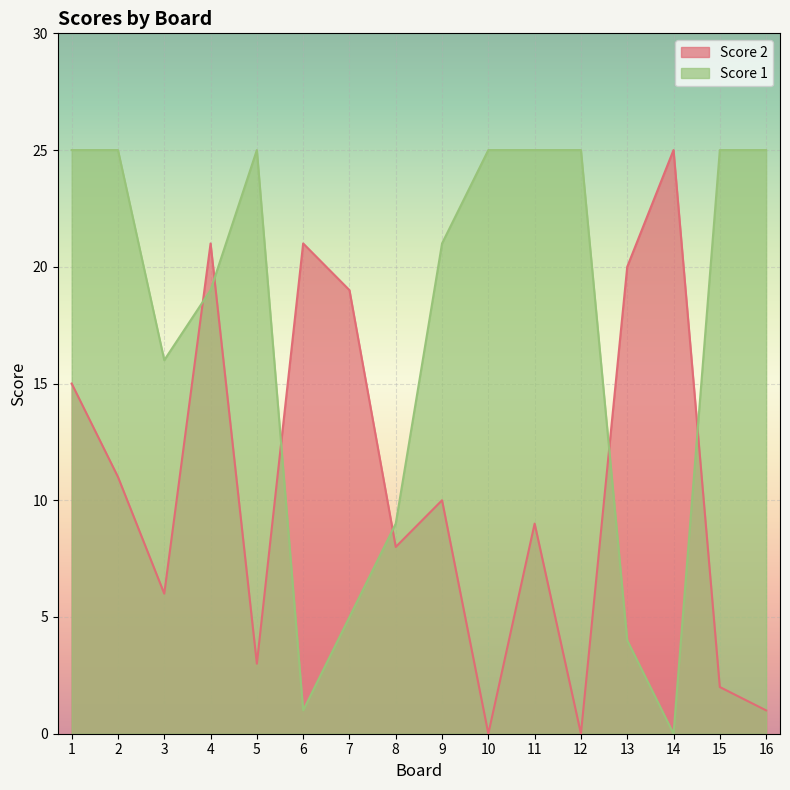

How many lines are shown in the chart?

2